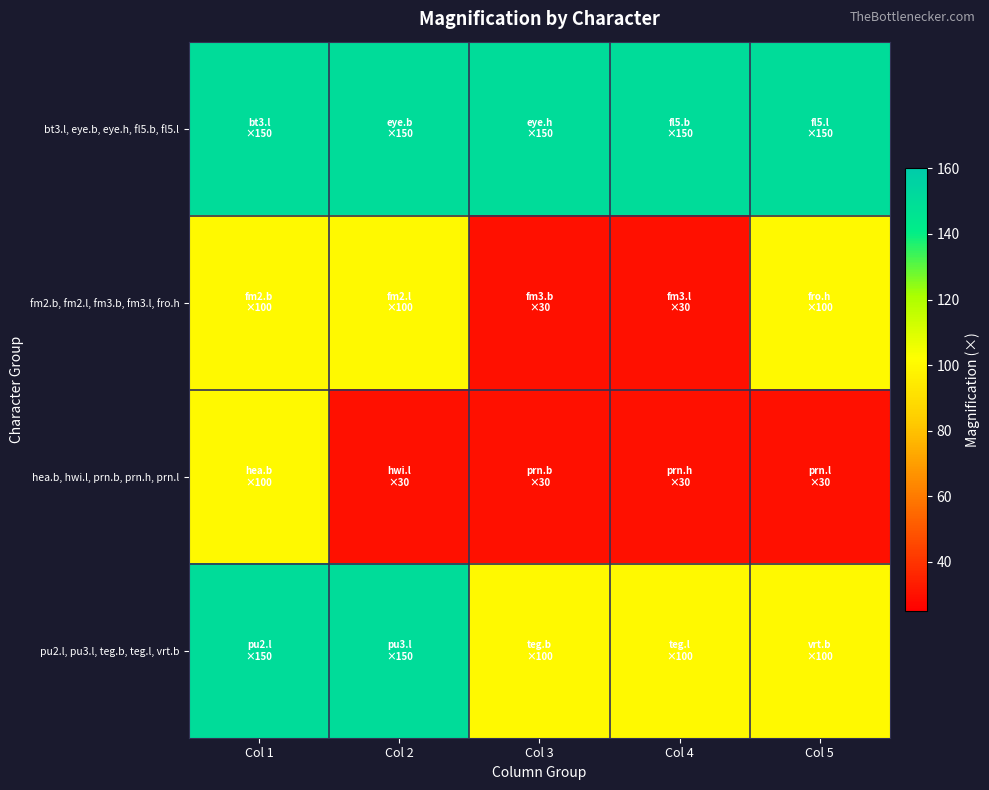

What is the difference between the highest and lowest values at Col 3?

120